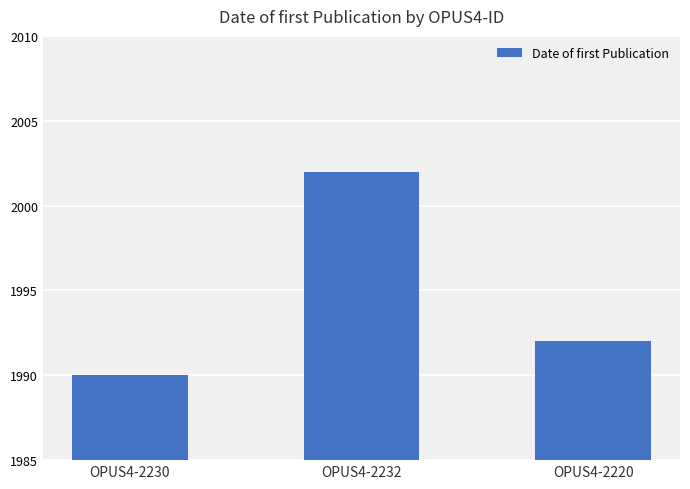

Reading left to right, what are all the values shown in this chart?

1990	2002	1992